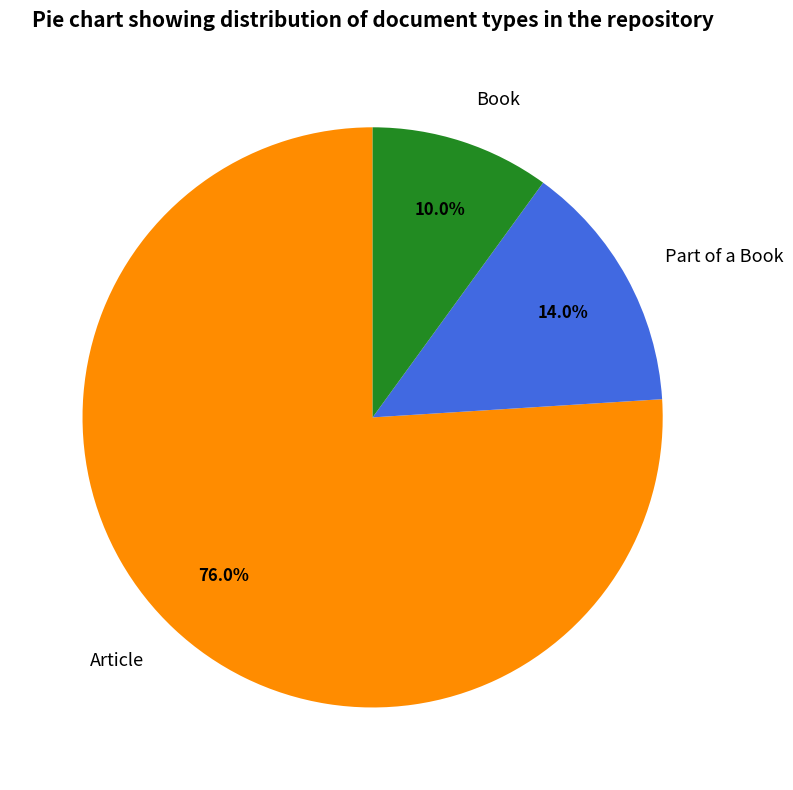

How much of the chart is everything except Part of a Book?

86.0%